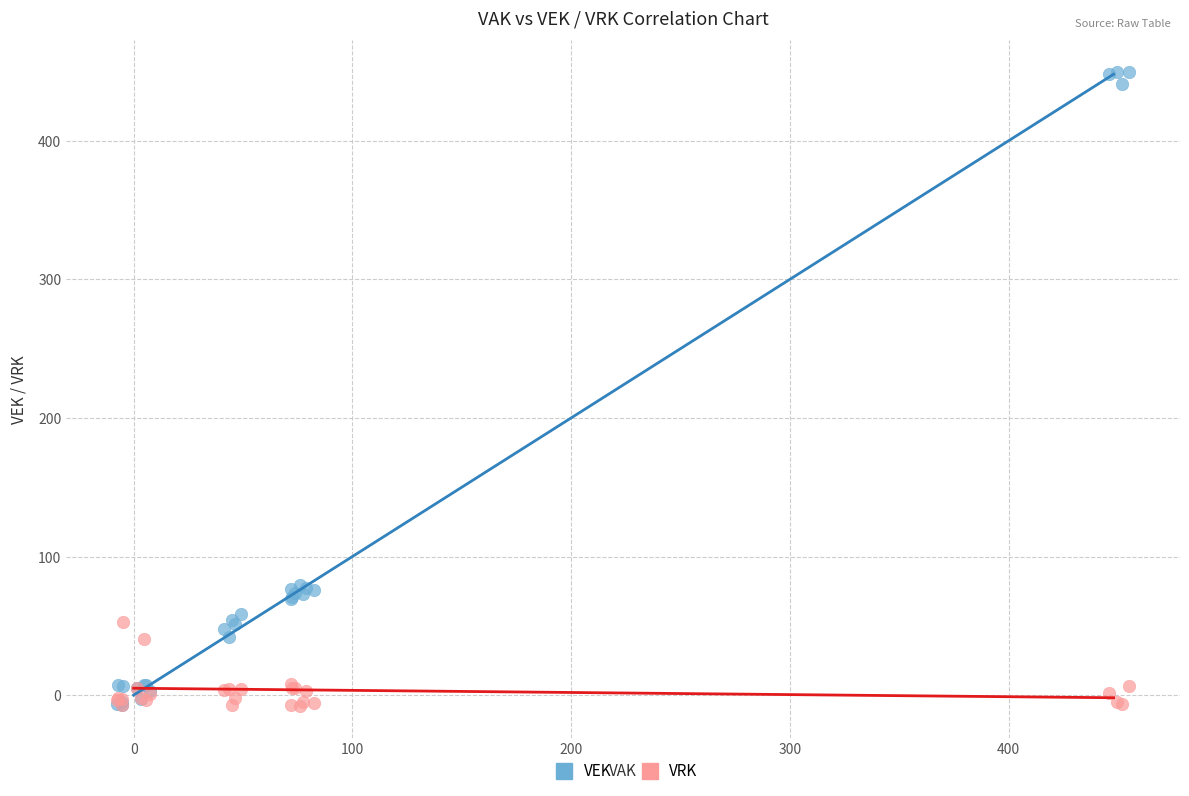

What are all the series names shown in the legend?

VEK, VRK